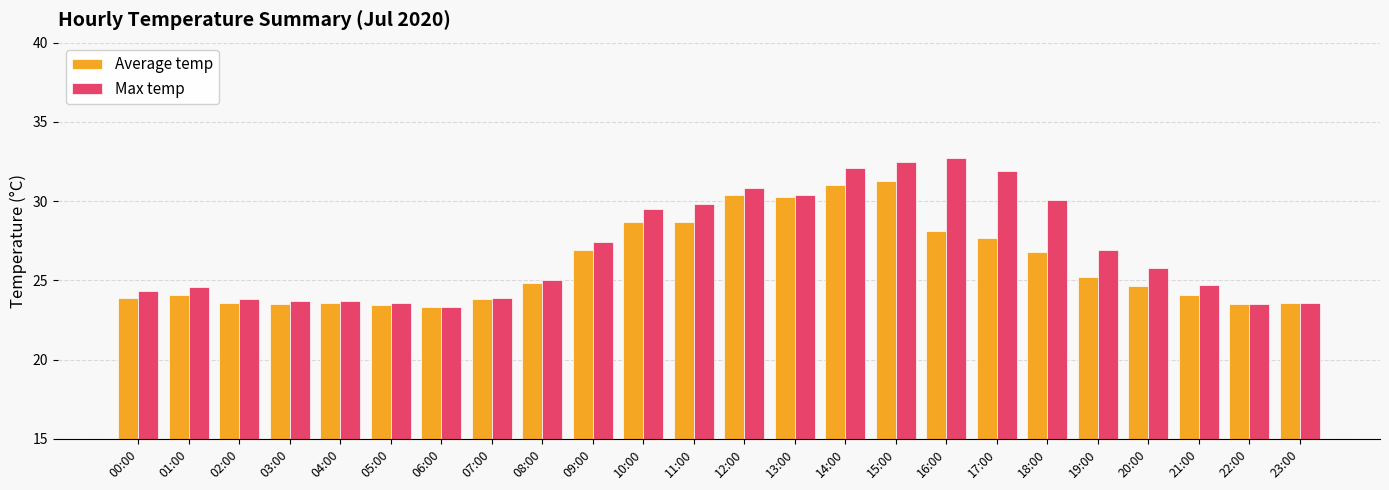

At how many categories does at least one series exceed 31?

4